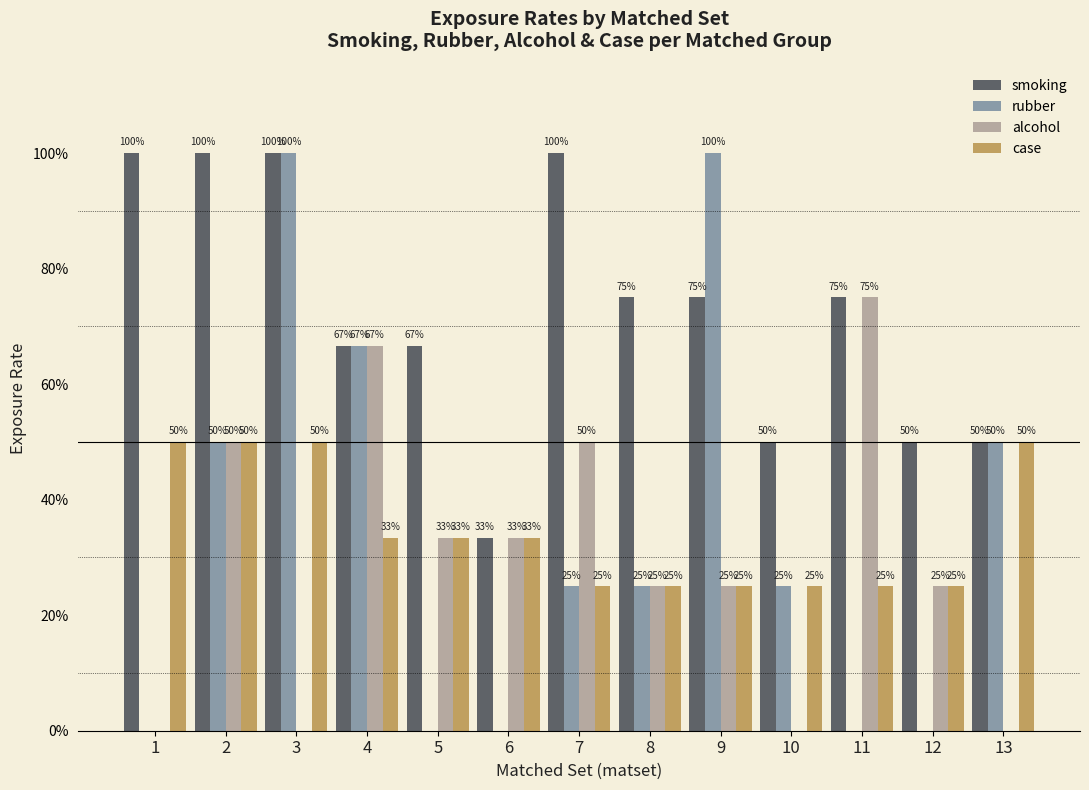

Are the bars grouped side by side (vs. stacked)?

Yes